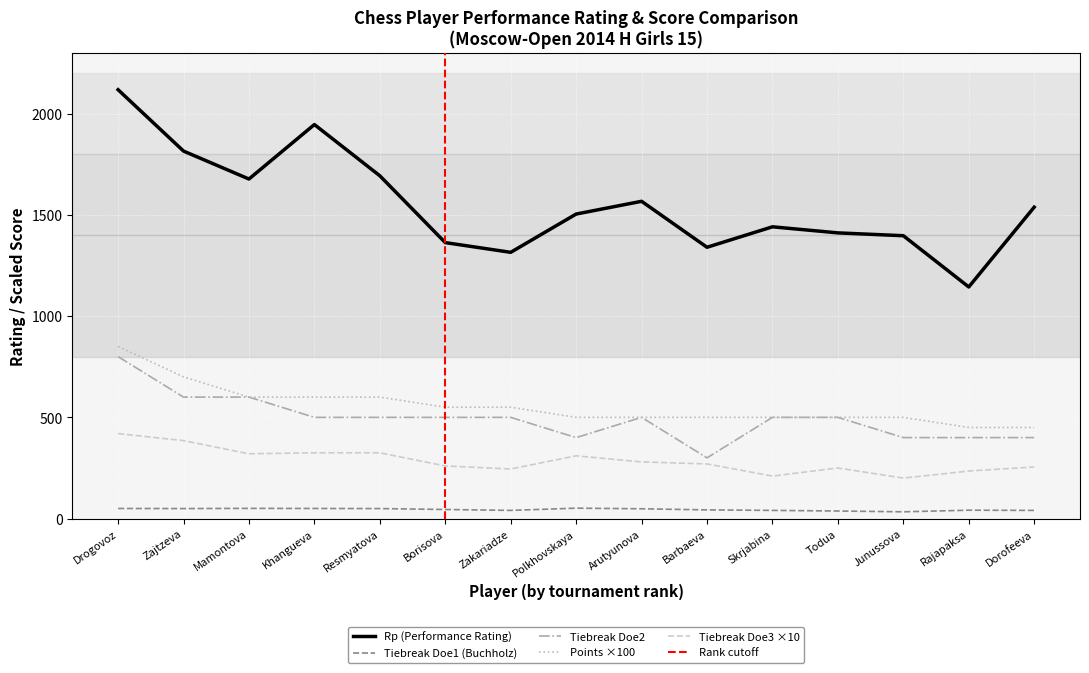

At which label does Tiebreak Doe2 reach its minimum?

Barbaeva